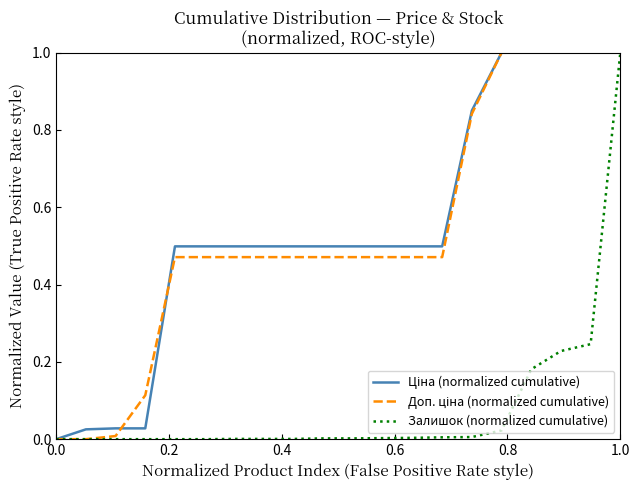

Is this an area chart (filled region under the line)?

No